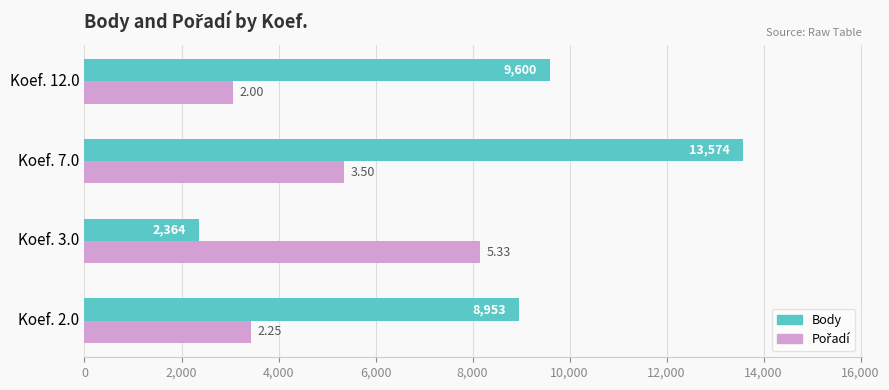

At which category is the sum across all series the highest?

Koef. 7.0